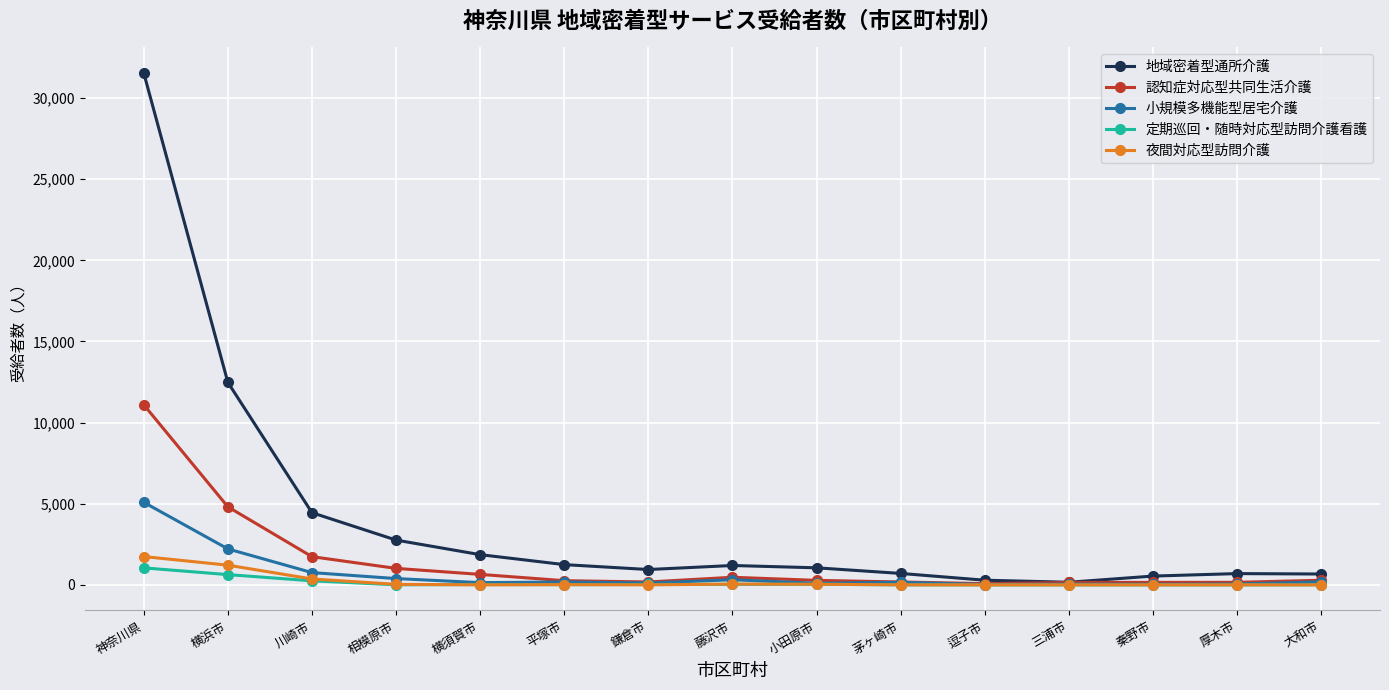

Does the chart have visible grid lines?

Yes